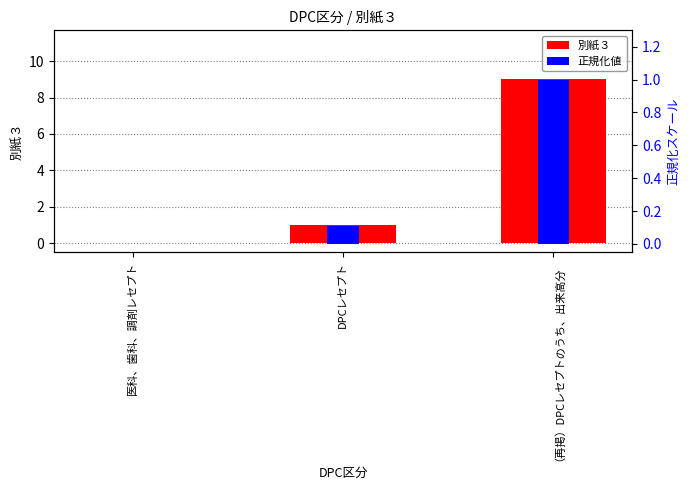

What is the spread (max minus min) of values at （再掲）DPCレセプトのうち、出来高分?

8.0